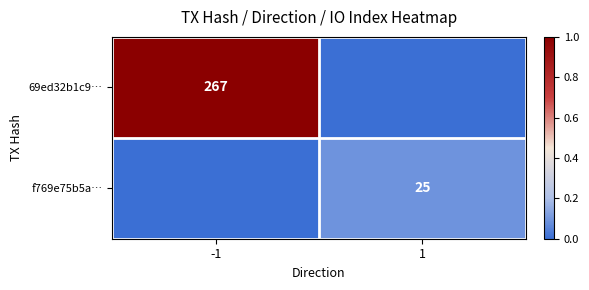

Which series has the largest range (max minus min)?

69ed32b1c9…